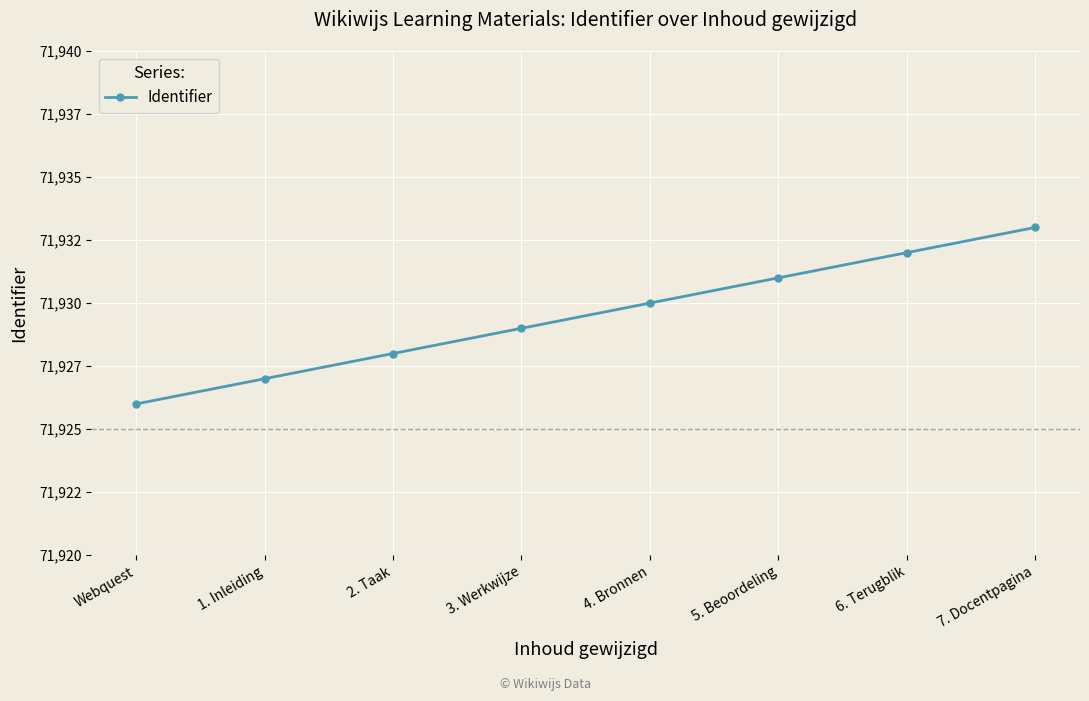

What is the change in value from Webquest to 5. Beoordeling?

+5